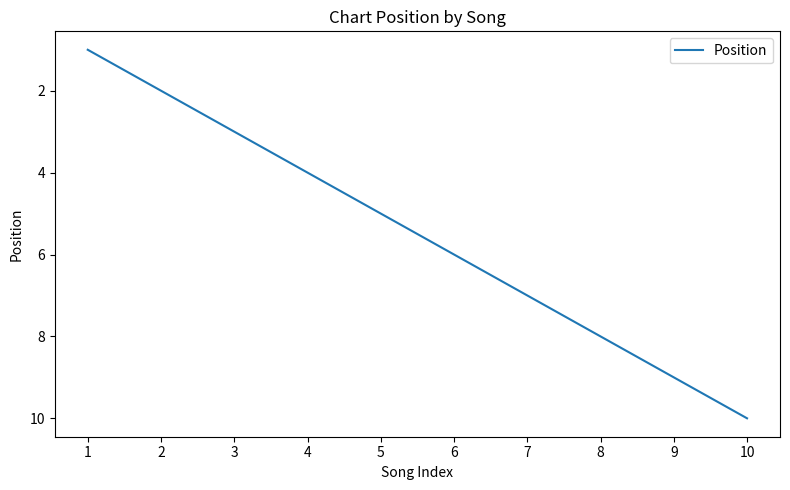

Reading right to left, extract all data points from this chart.

10	9	8	7	6	5	4	3	2	1